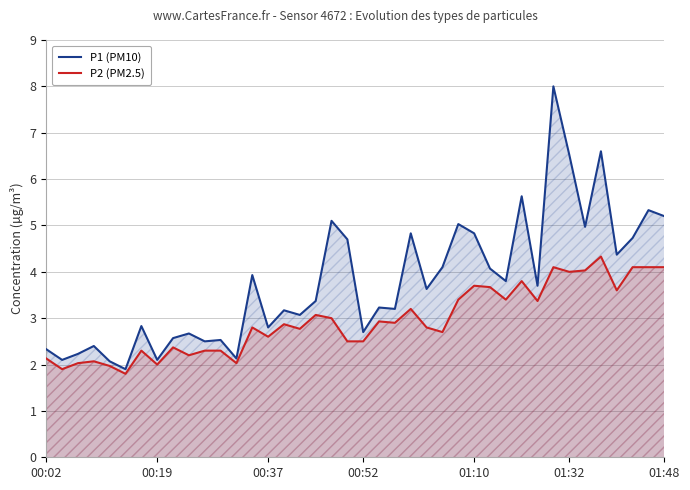

Read the P1 (PM10) value at 00:02.

2.3